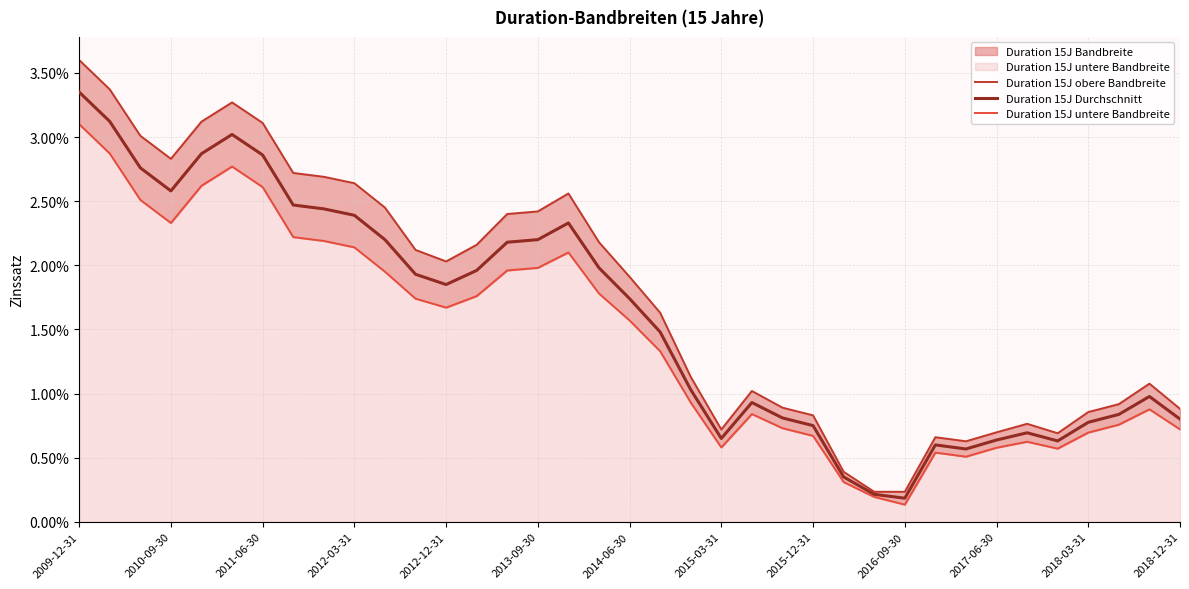

True or false: Duration 15J Durchschnitt and Duration 15J obere Bandbreite cross at least once.

False